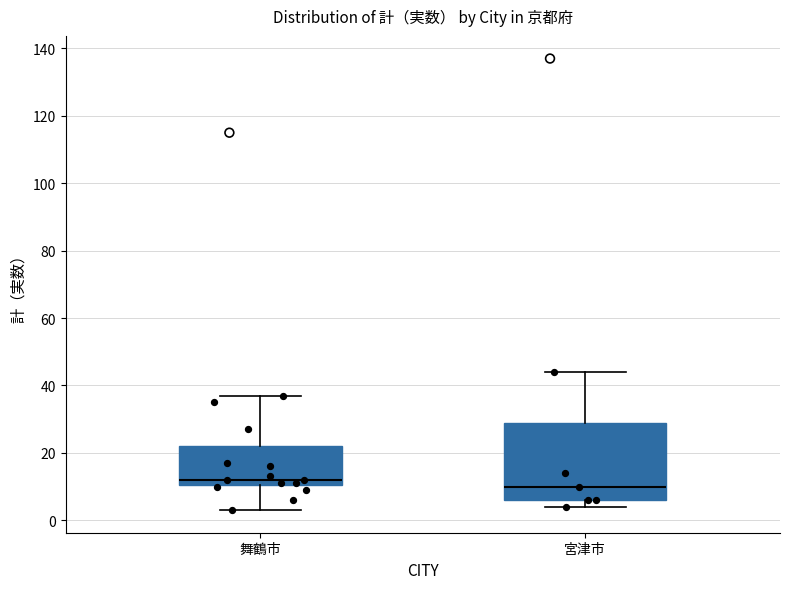

Where is the lower edge of the box for 舞鶴市 on the y-axis? The values are not printed on the chart, so give them approximately, as read against the axis.

10